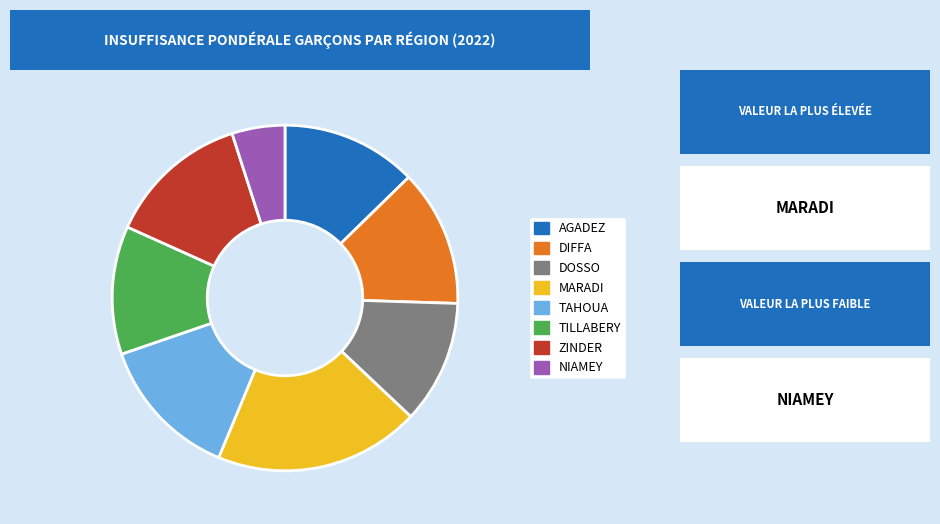

Is there a majority slice in this chart?

No